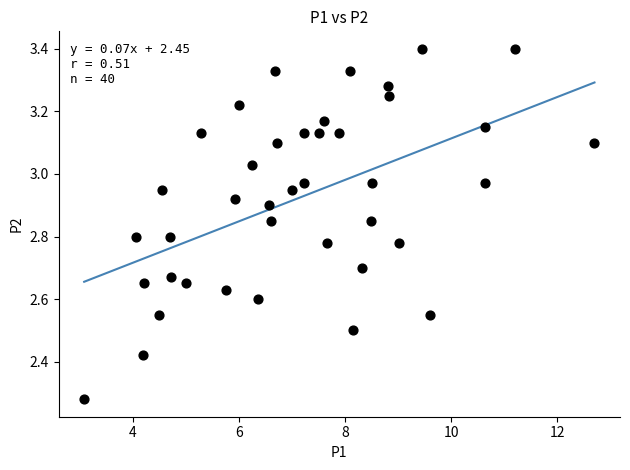

What is the range of X values (max minus min)?

9.6